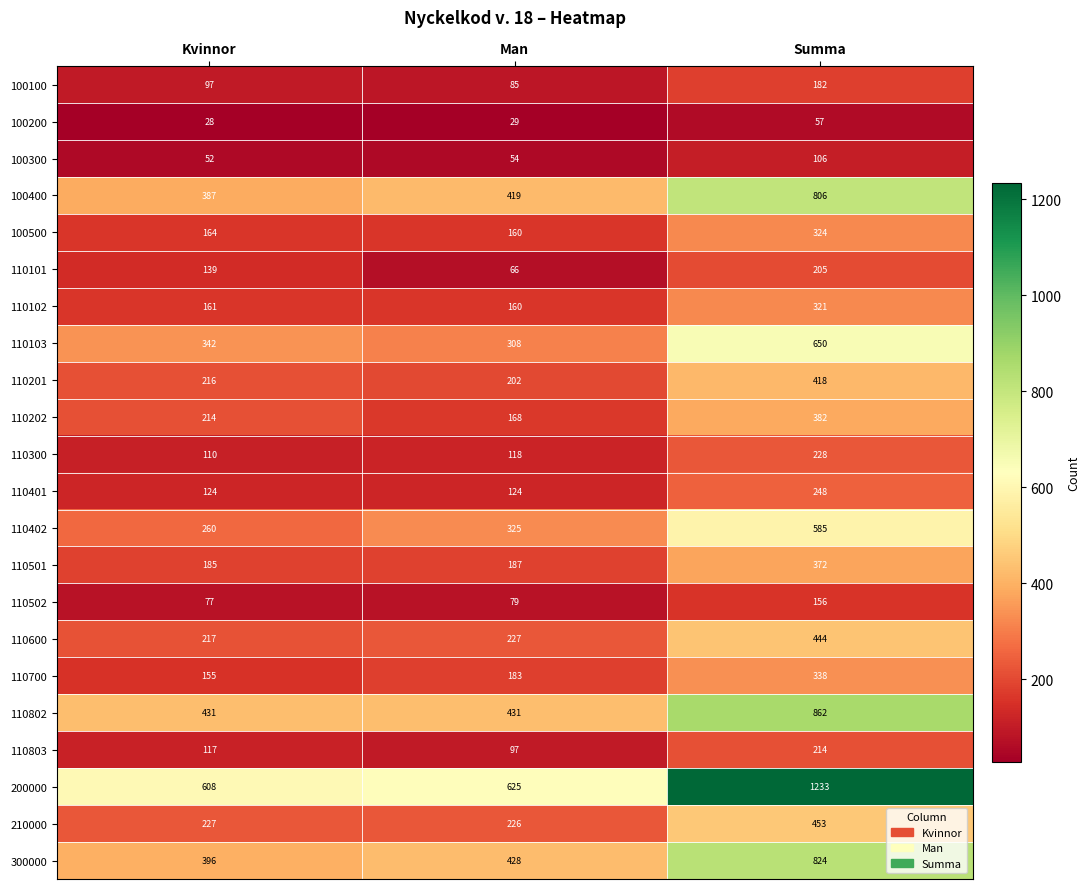

What is the greatest value displayed?

1233